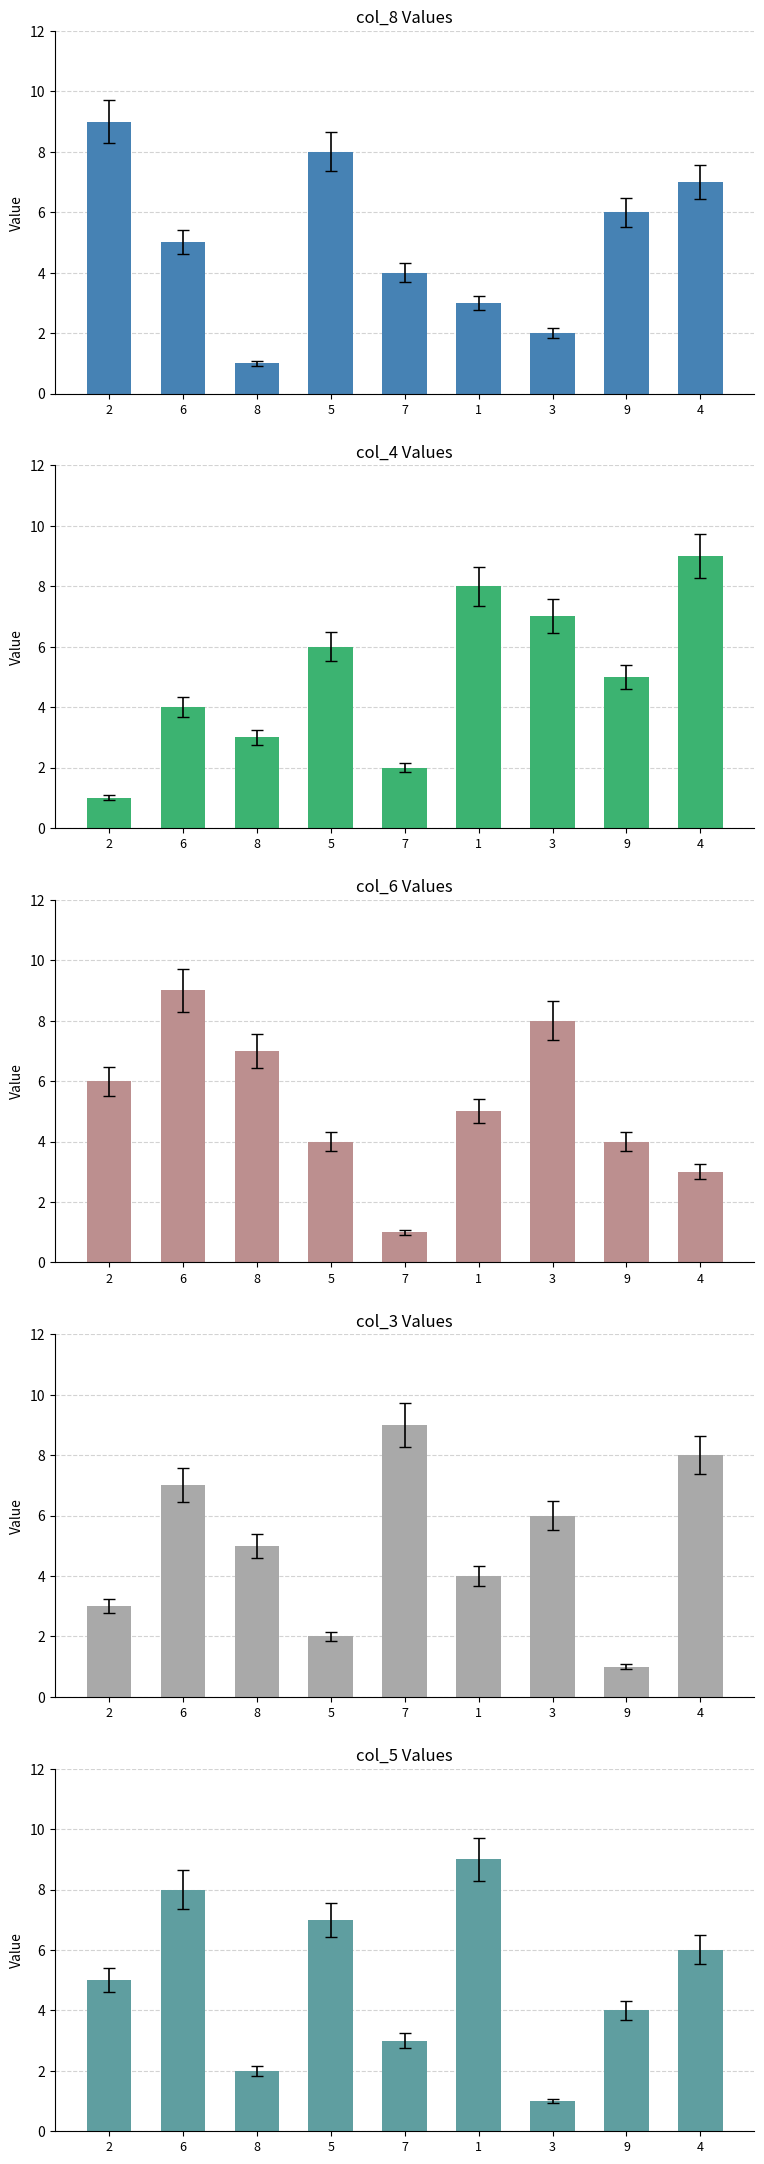

Rank the categories by col_6 value from lowest to highest.

7, 4, 5, 9, 1, 2, 8, 3, 6